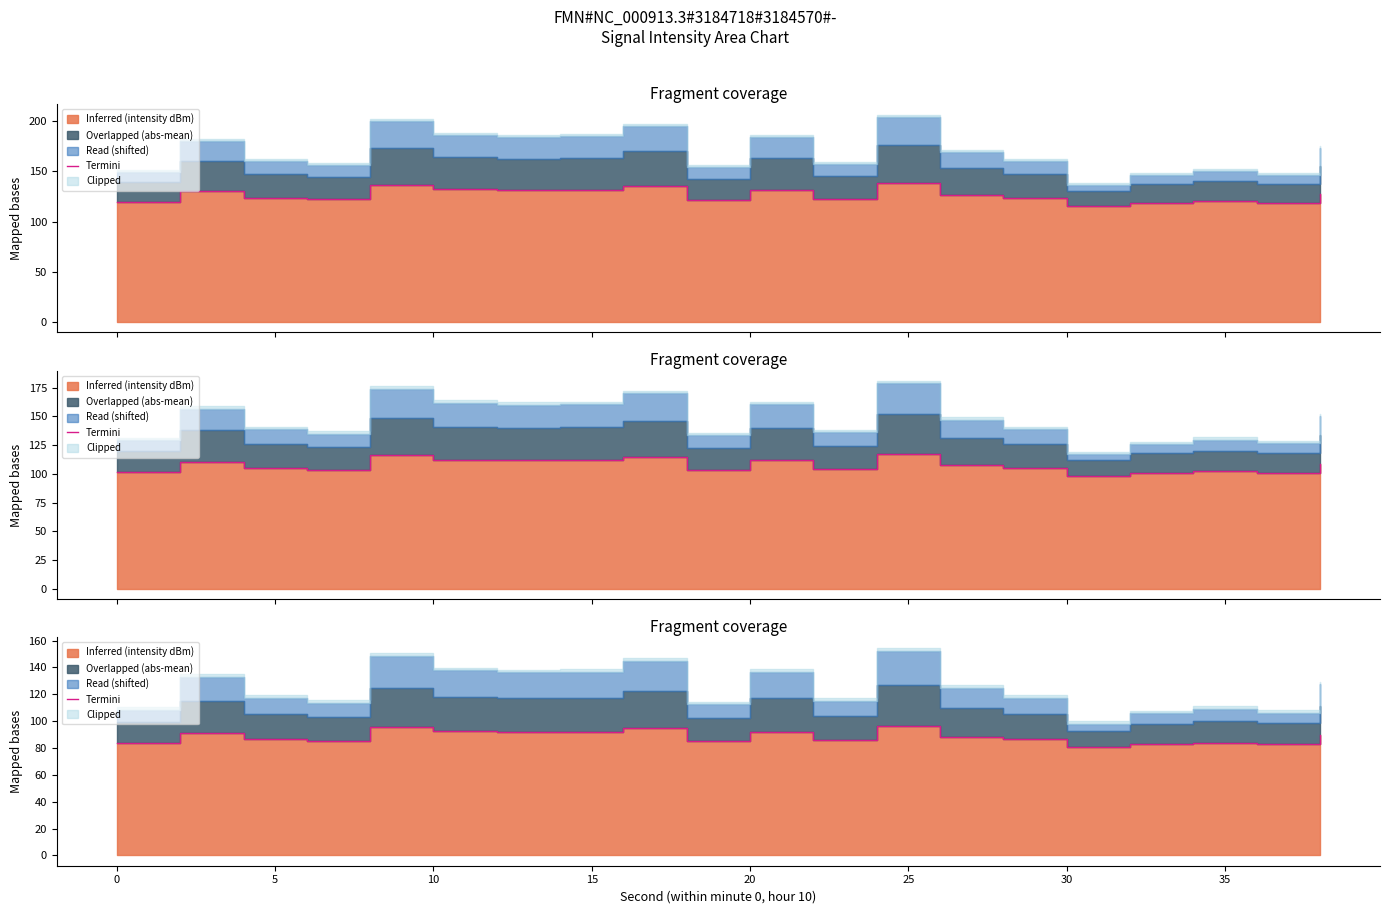

How many values are below 88?

10